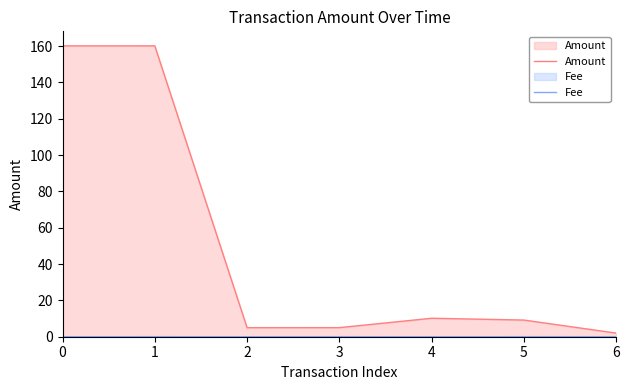

What is the value of the Amount point at the 2nd from the left?

160.1